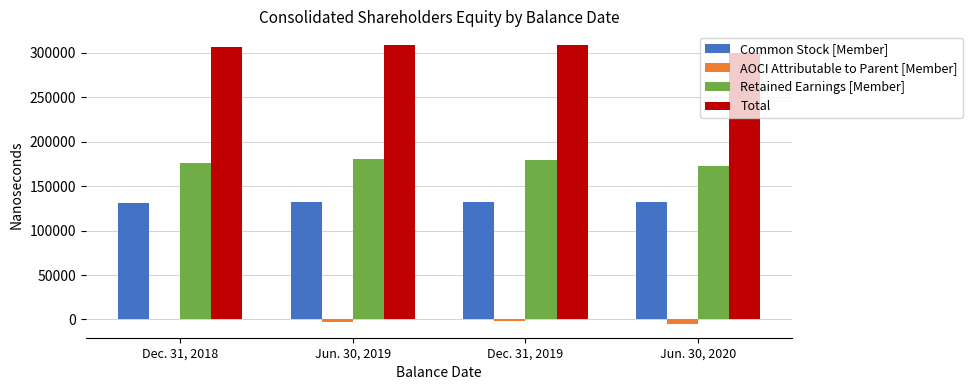

Is the value of Retained Earnings [Member] at Jun. 30, 2019 greater than the value of Common Stock [Member] at Jun. 30, 2020?

Yes